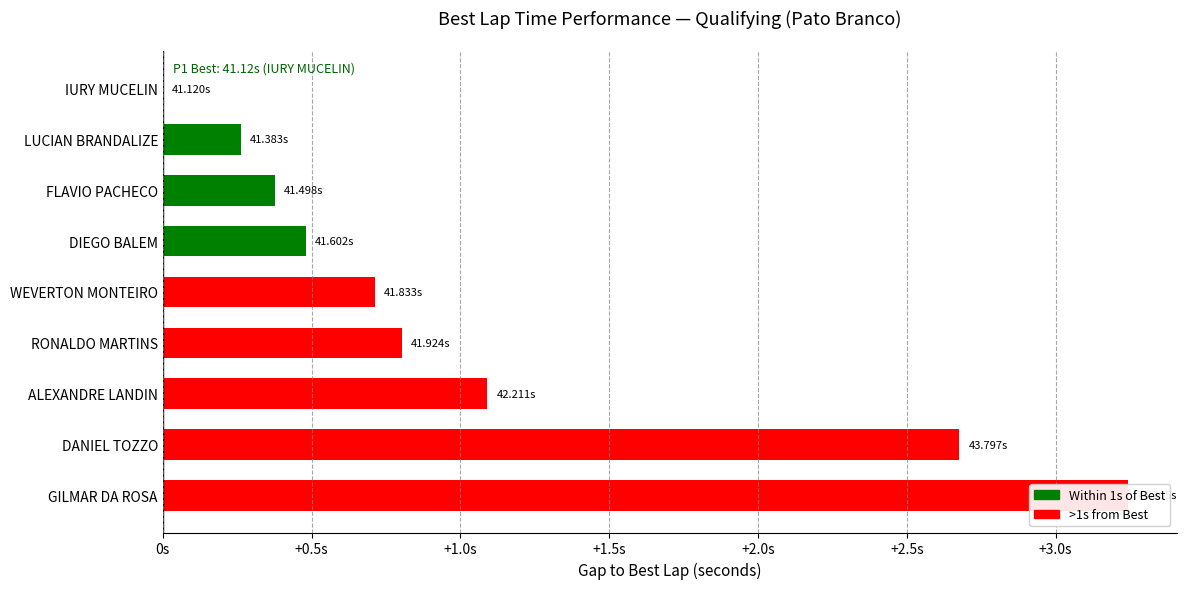

How many bars are there in total?

9